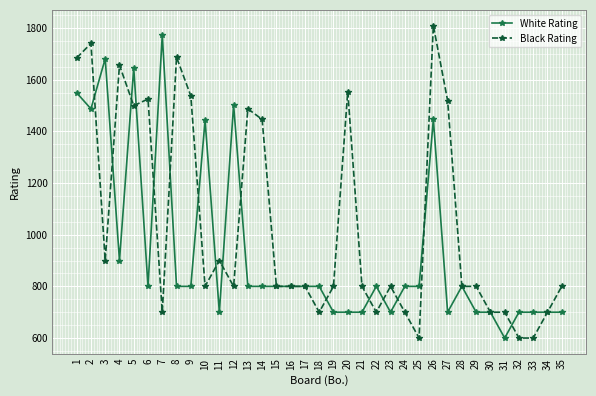

Where do Black Rating and White Rating first cross each other?

2 and 3